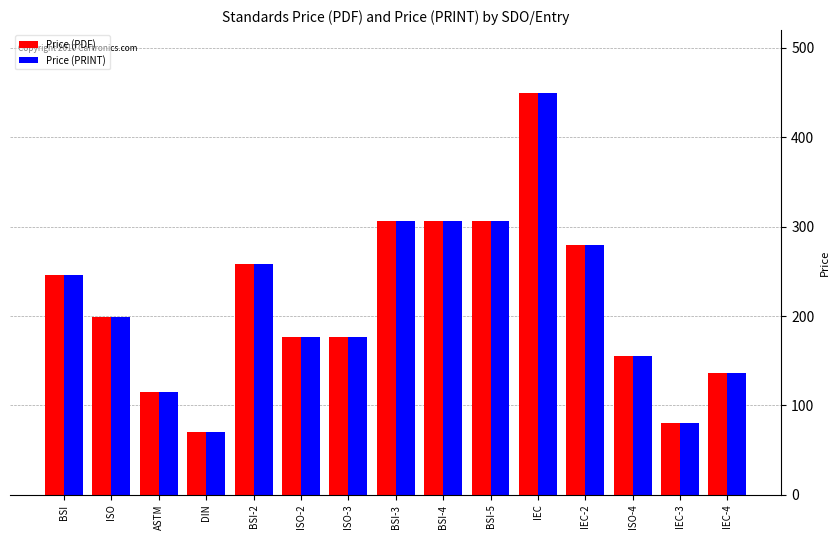

How many values in the Price (PDF) series are below 199?

7